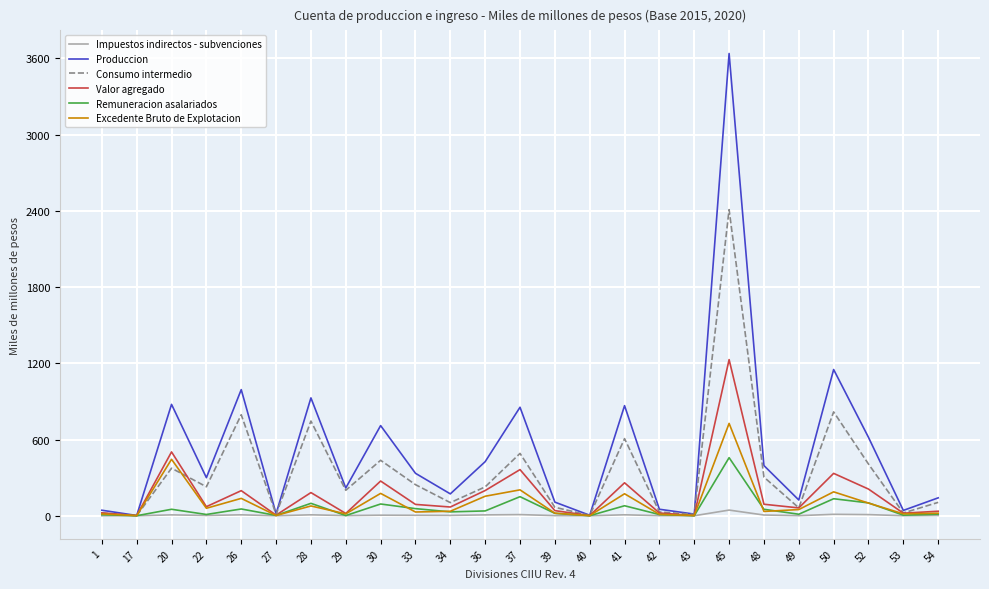

Which series has the largest total across all categories?

Produccion